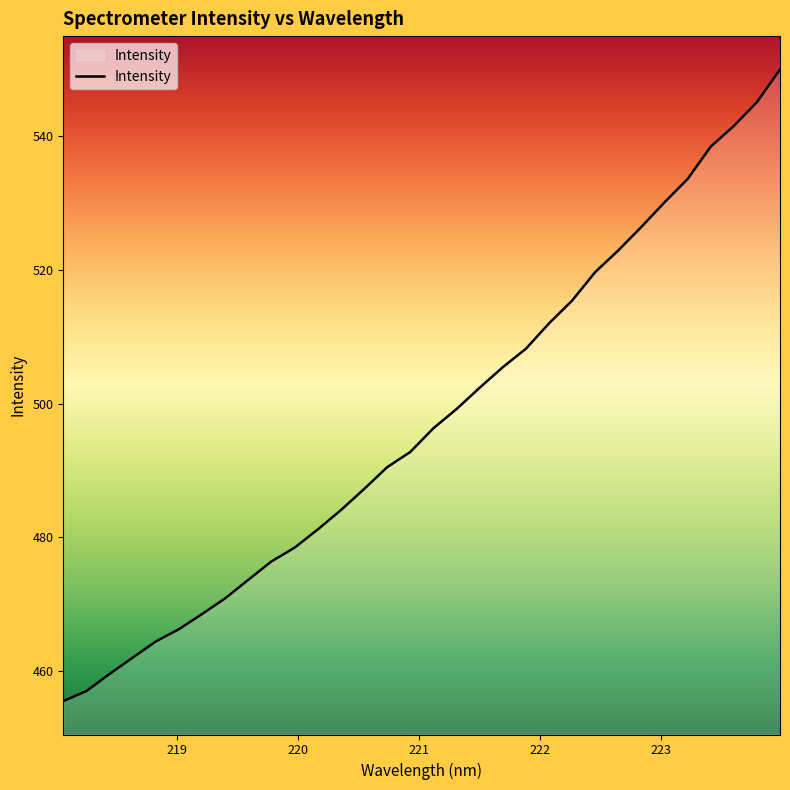

What is the difference between the maximum and minimum values?

94.5